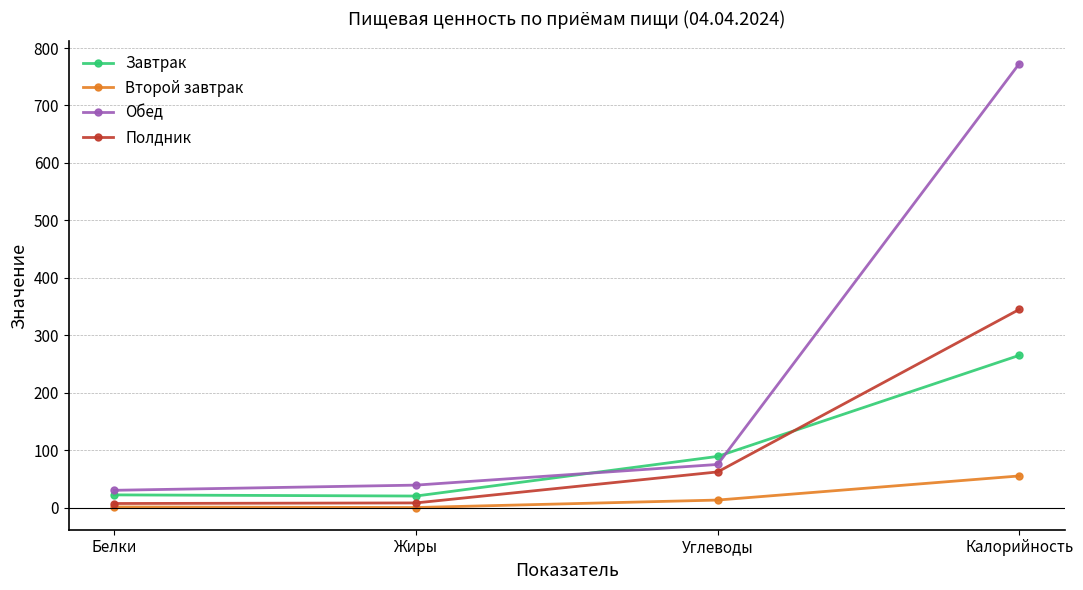

Count the number of data series in this chart.

4